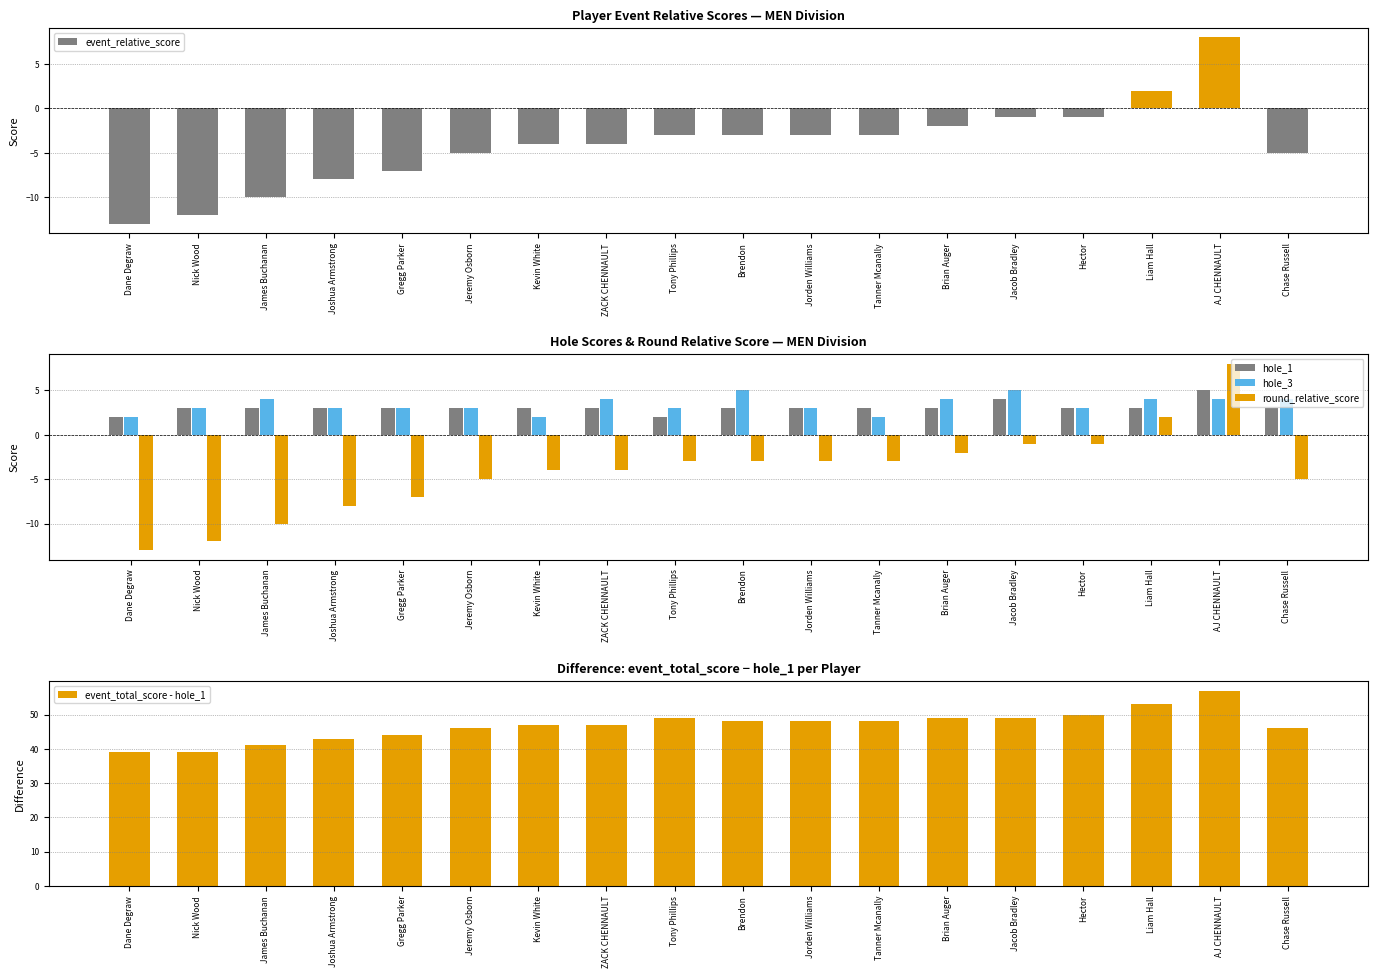

What is the label of the 14th bar from the left?

Jacob Bradley